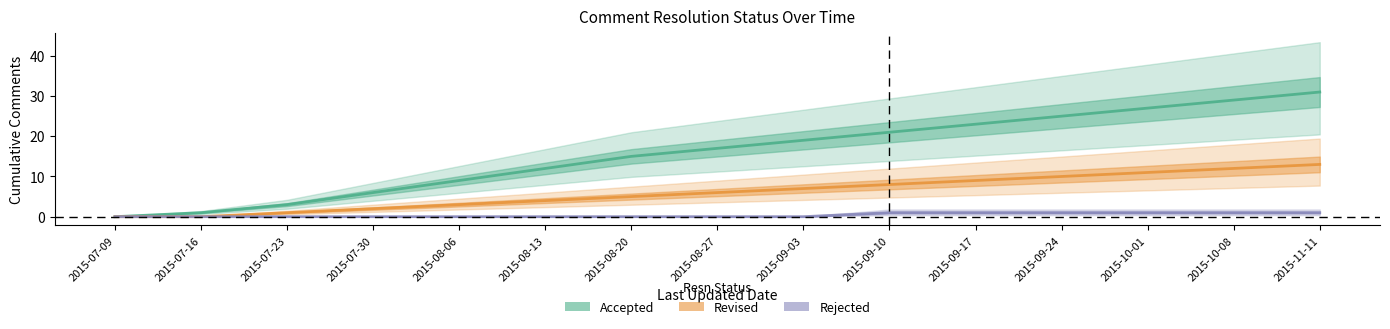

Rank the series by their maximum value, from lowest to highest.

Rejected, Revised, Accepted